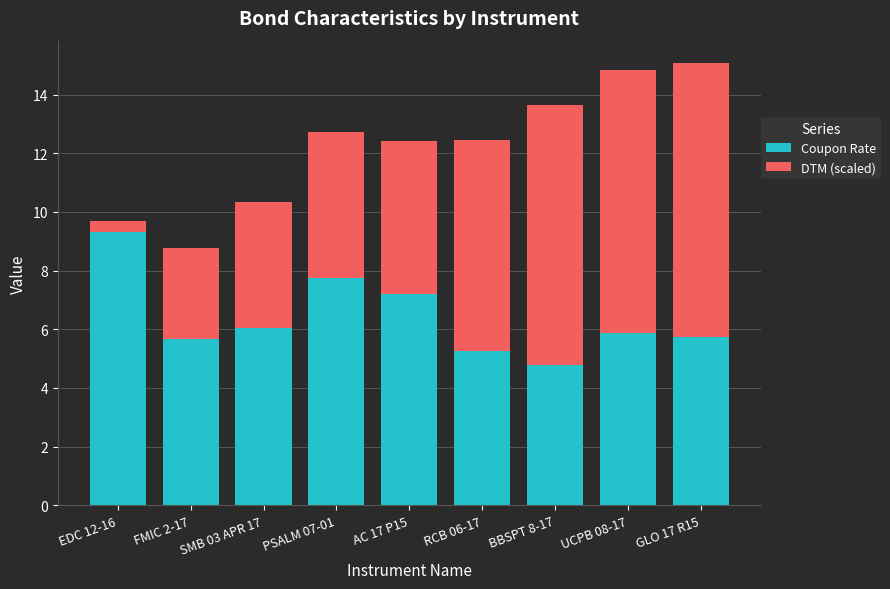

How many categories are shown in the chart?

9